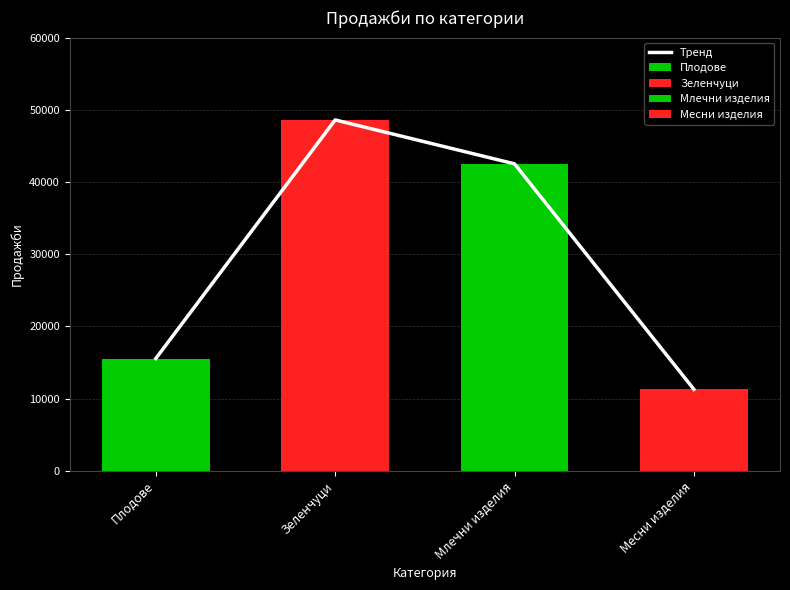

What is the minimum value shown in the chart?

11275